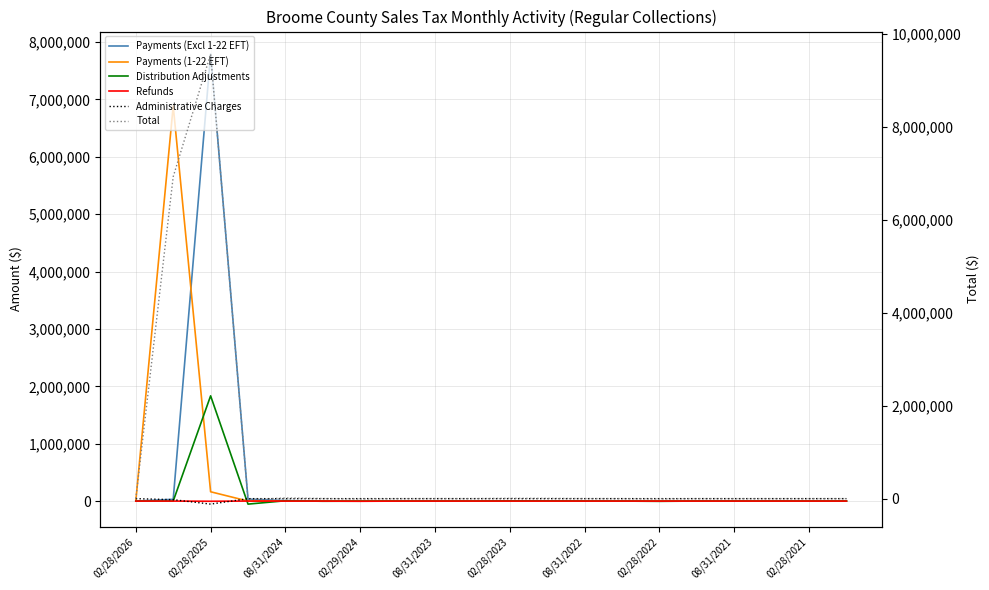

What is the total value across all series at 19?

150.4